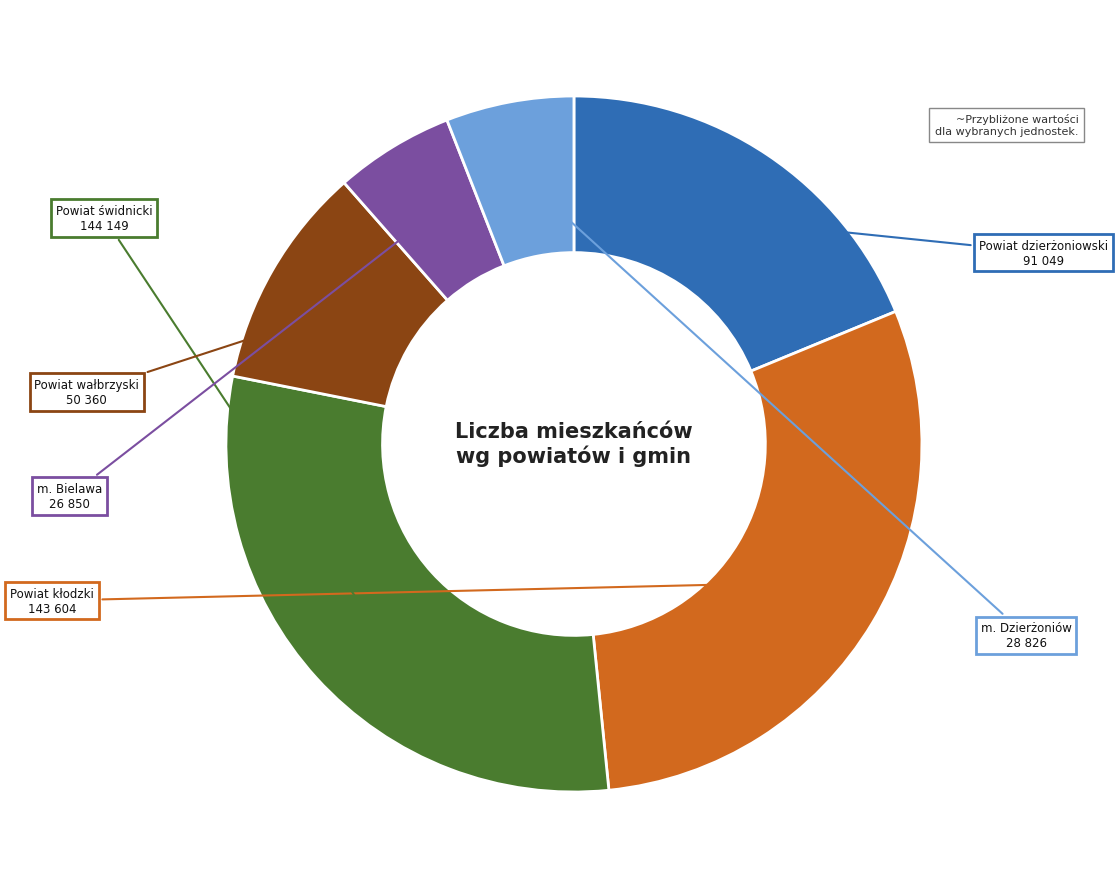

Does Powiat świdnicki account for over 50% of the chart?

No